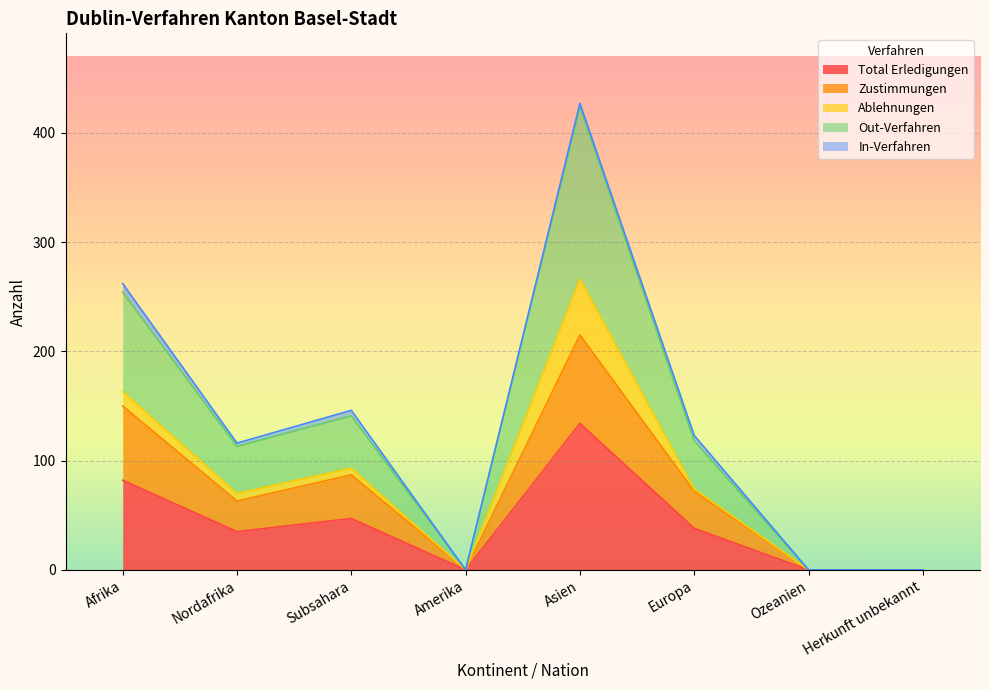

The Total Erledigungen series shows 0 at Herkunft unbekannt. True or false?

True